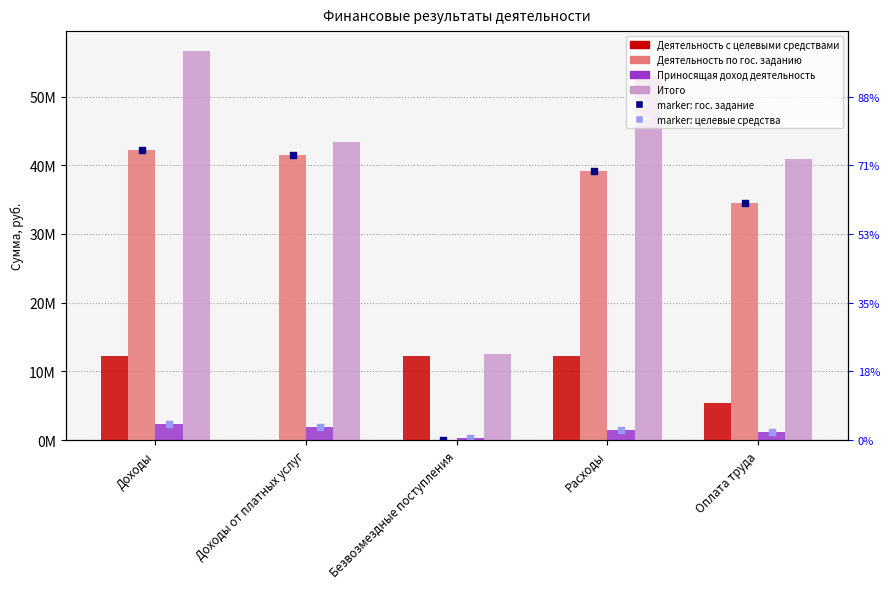

At which category is the sum across all series the highest?

Доходы